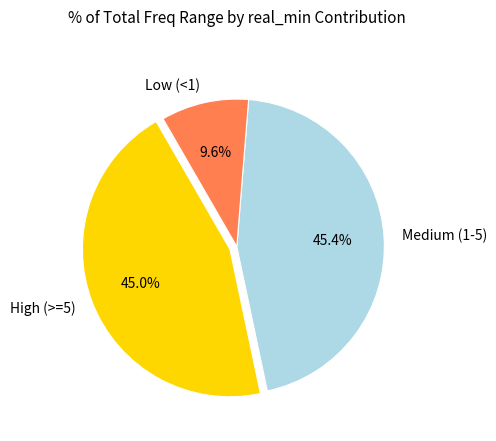

What is the smallest slice in the pie chart?

Low (<1)